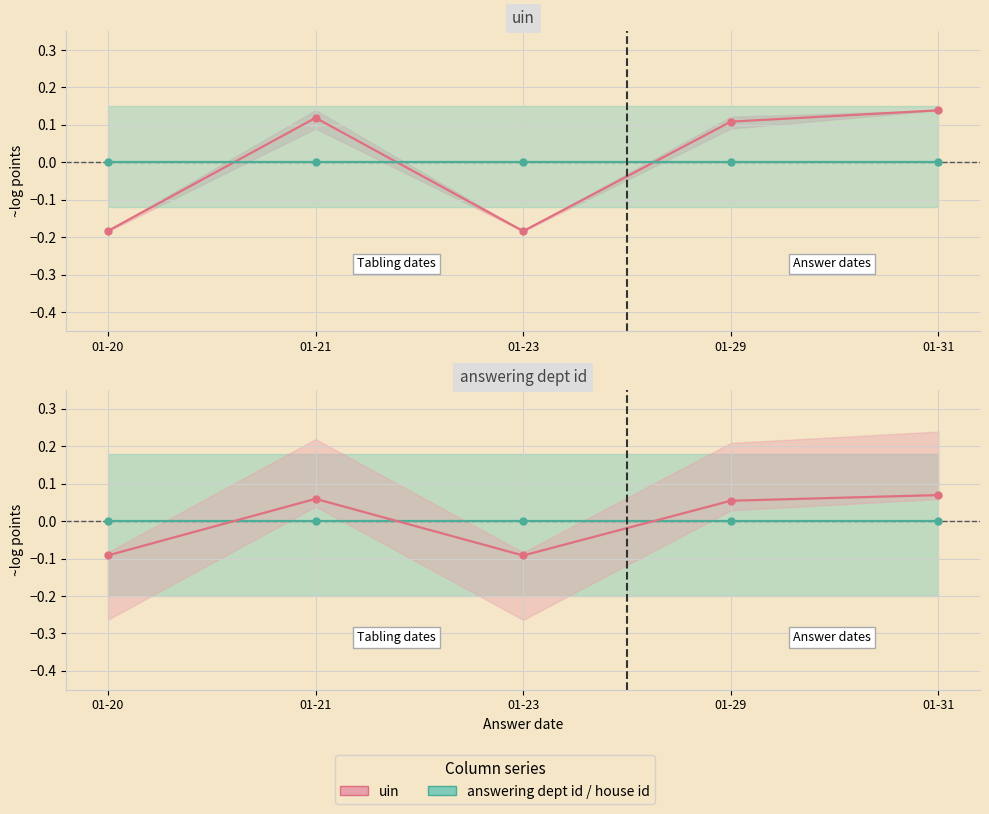

Is this an area chart (filled region under the line)?

No